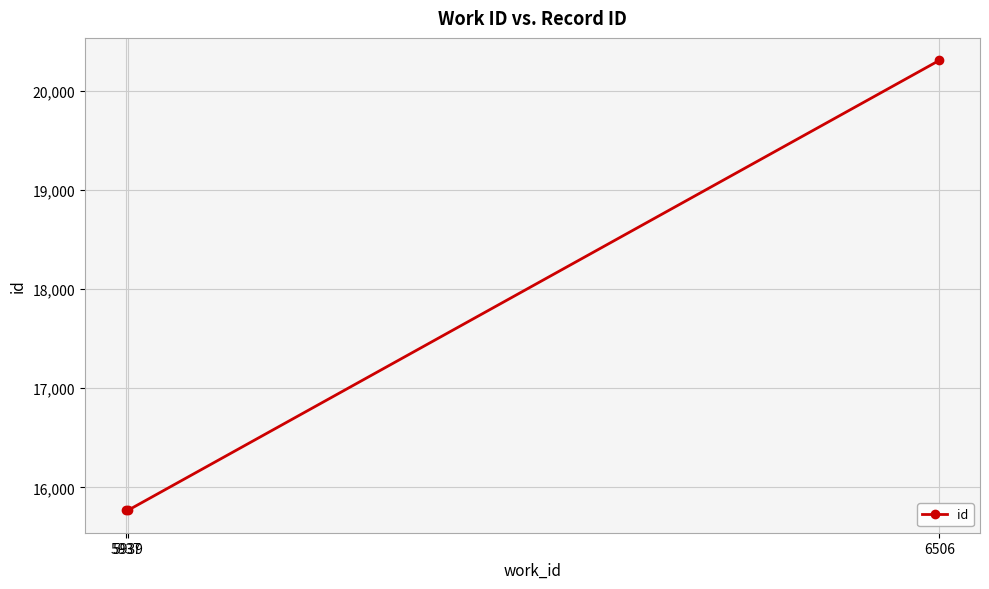

How many data points are less than 15772?

1